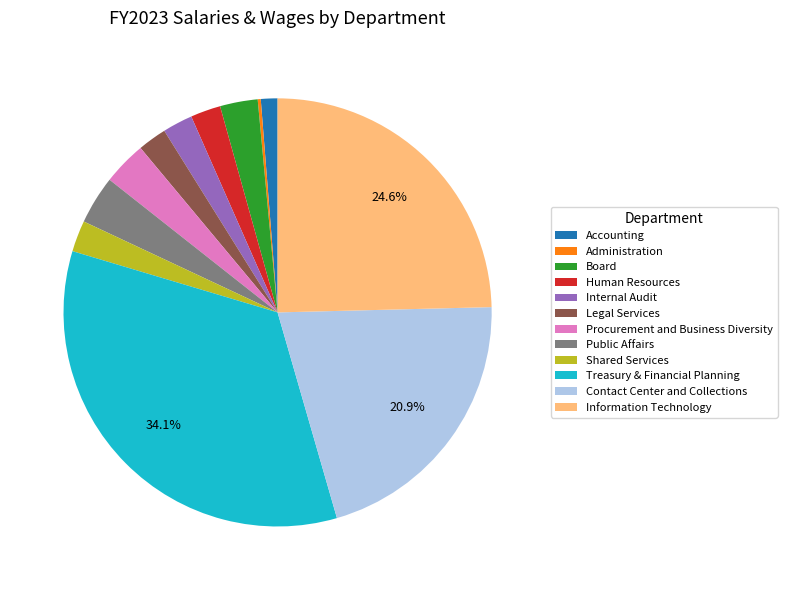

Which has a higher value, Contact Center and Collections or Human Resources?

Contact Center and Collections